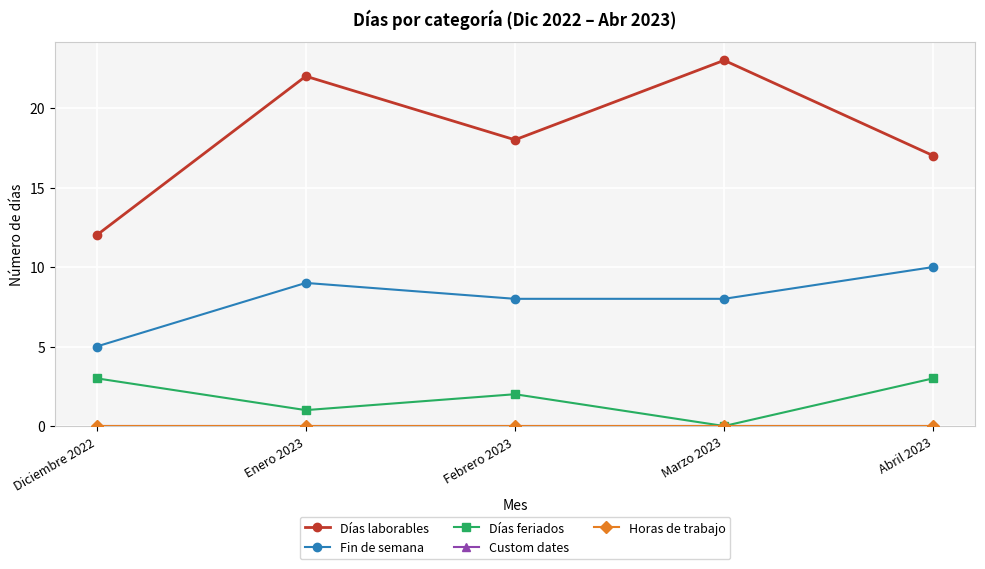

Reading right to left, list all the values displayed in this chart.

Días laborables: Abril 2023=17	Marzo 2023=23	Febrero 2023=18	Enero 2023=22	Diciembre 2022=12
Fin de semana: Abril 2023=10	Marzo 2023=8	Febrero 2023=8	Enero 2023=9	Diciembre 2022=5
Días feriados: Abril 2023=3	Marzo 2023=0	Febrero 2023=2	Enero 2023=1	Diciembre 2022=3
Custom dates: Abril 2023=0	Marzo 2023=0	Febrero 2023=0	Enero 2023=0	Diciembre 2022=0
Horas de trabajo: Abril 2023=0	Marzo 2023=0	Febrero 2023=0	Enero 2023=0	Diciembre 2022=0